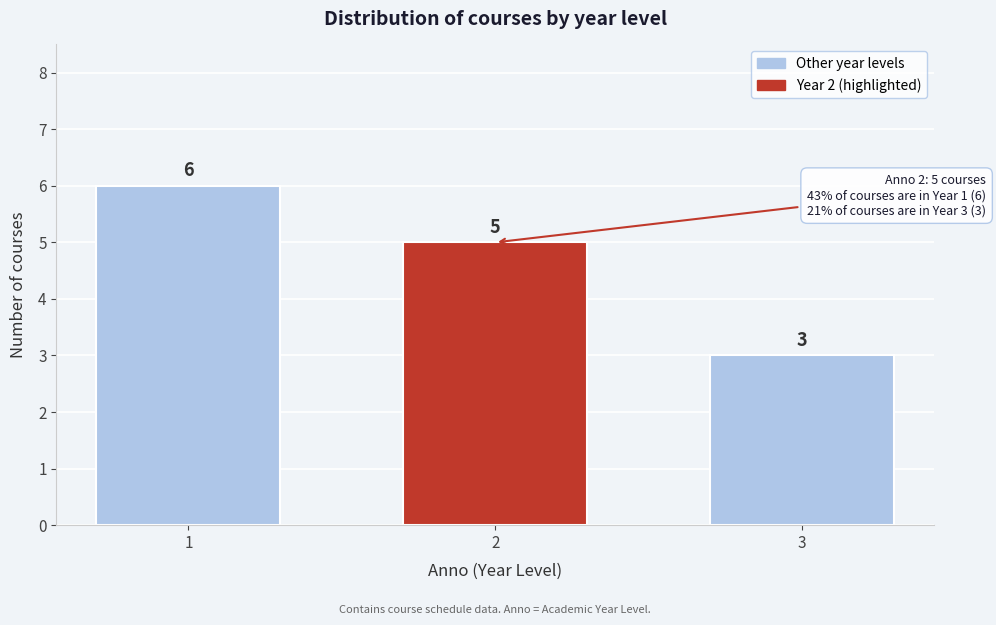

Reading left to right, extract all data points from this chart.

6	5	3